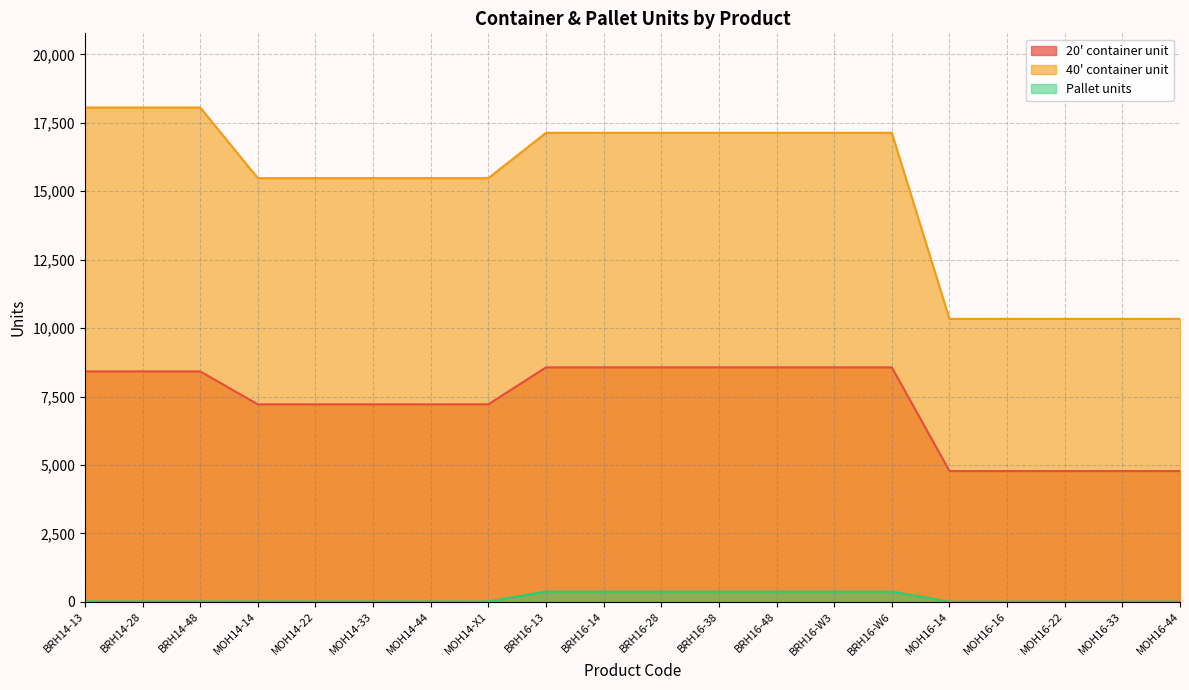

How many distinct data groups are displayed?

3